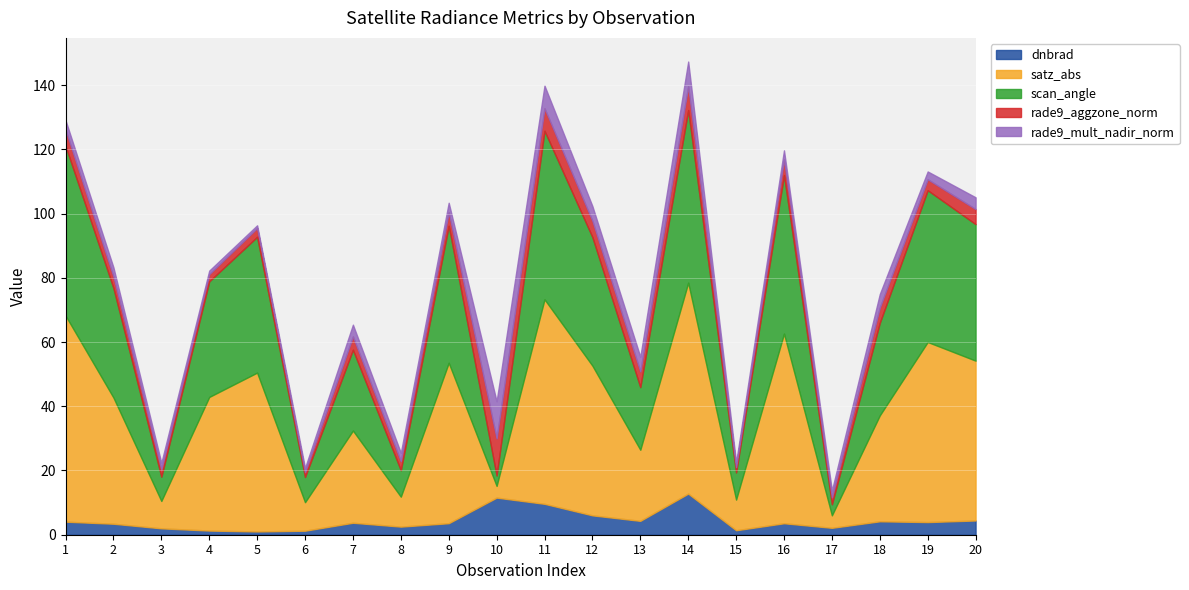

How many values in the dnbrad series exceed 3?

13